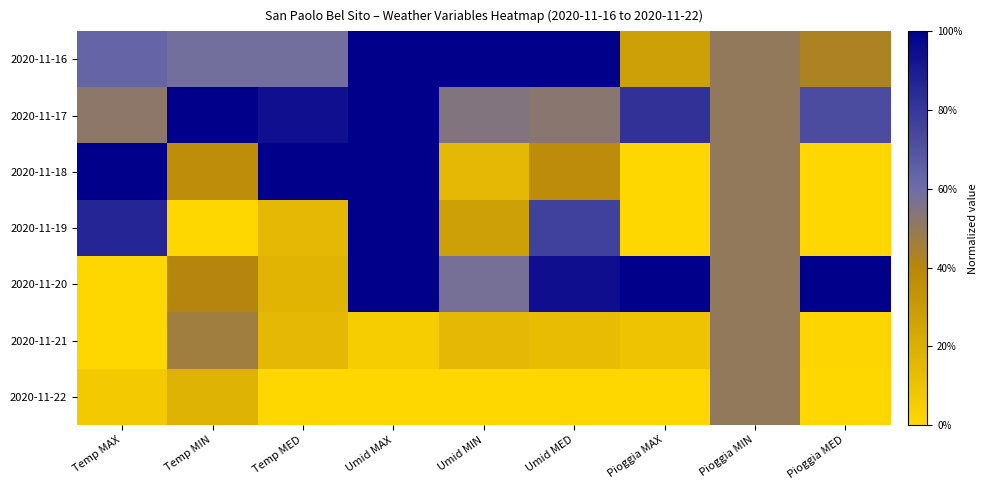

What is the total value across all series at Temp MED?

3.0